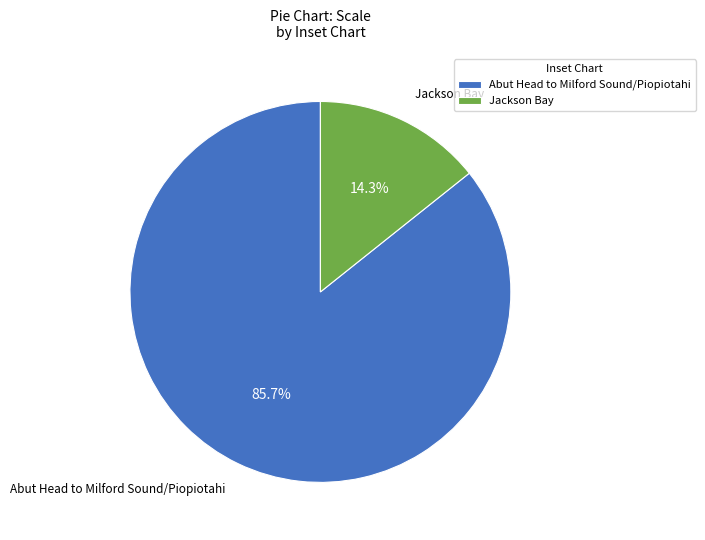

To the nearest percent, what percentage of the pie is Abut Head to Milford Sound/Piopiotahi?

86%